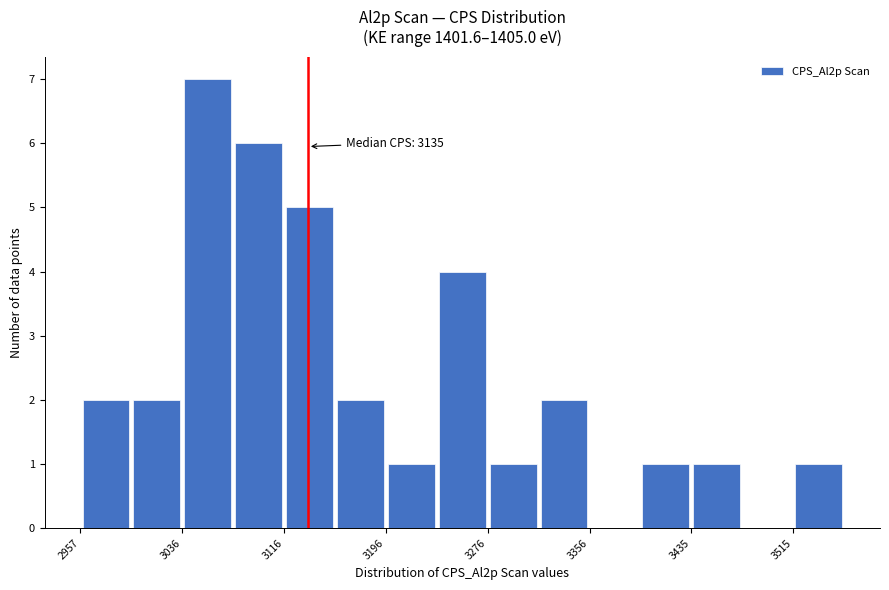

Around what value on the x-axis is the tallest bar? Give the approximate position of its centre, as read against the axis.

3060